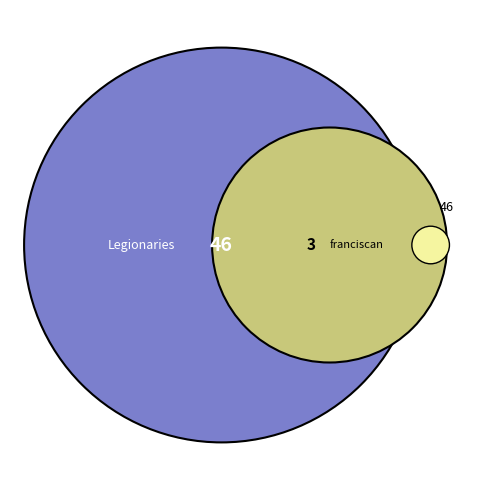

Approximately how many times larger is the value at Legionaries of Christ compared to Franciscan Mission Associates?

15.3